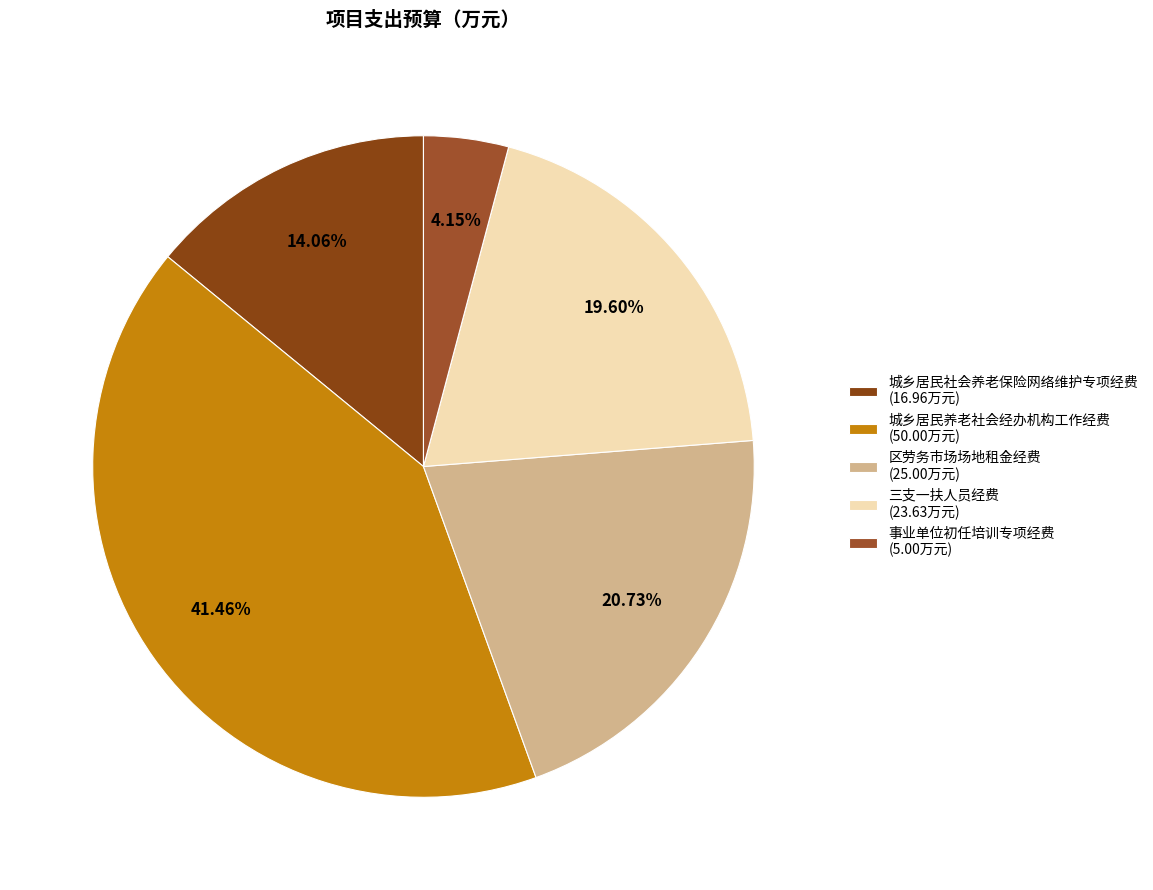

Which slice is the largest?

城乡居民养老社会经办机构工作经费